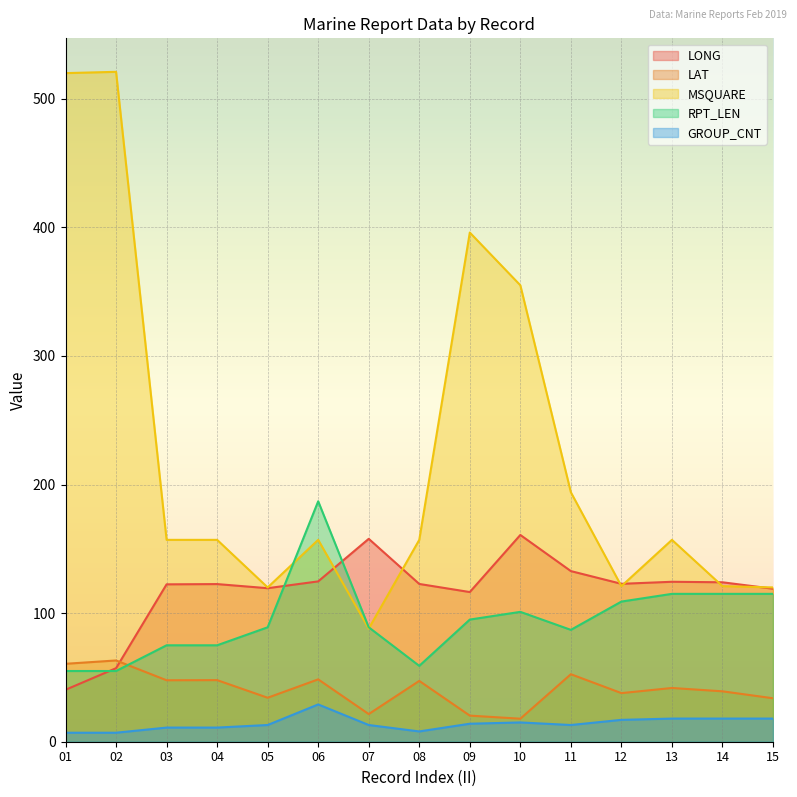

What is the sum of the MSQUARE values at 10 and 03?

512.0